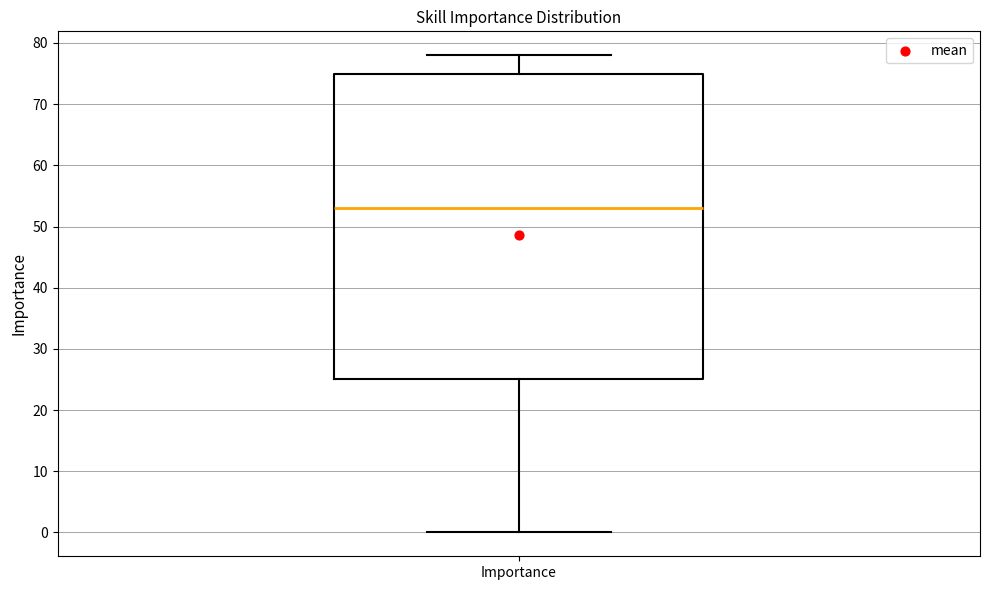

Read this box plot against the y-axis: the position of the median line, the range covered by the box, and the ends of both whiskers. The values are not printed on the chart, so give them approximately, as read against the axis.

median 53, box 25 to 75, whiskers 0 to 78